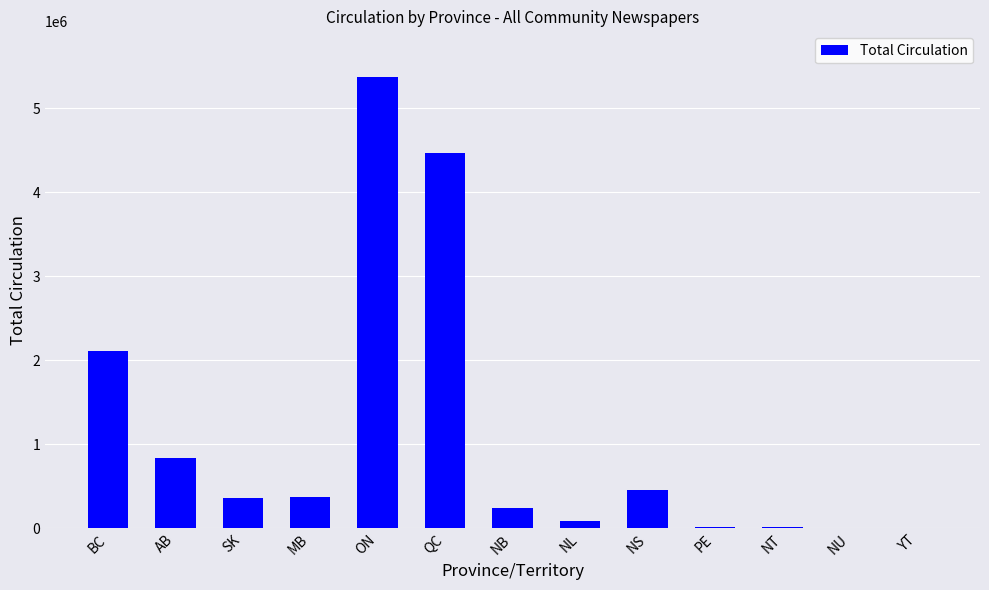

Are the bars grouped side by side (vs. stacked)?

No